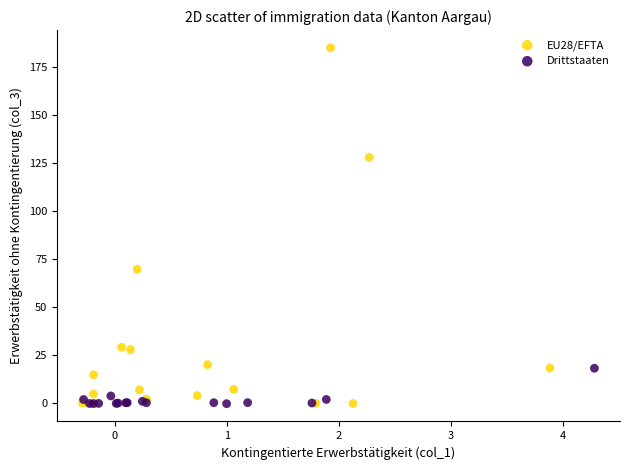

Which series contains the highest Y value?

EU28/EFTA